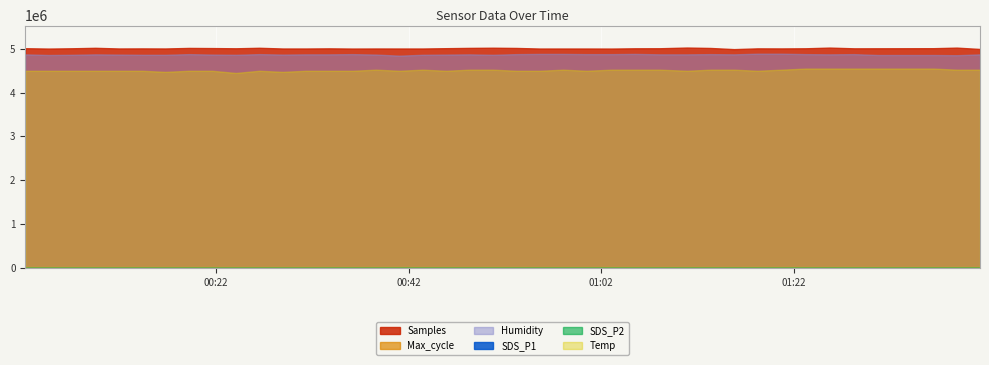

Which category has the lowest value across all series?

2021/07/11 00:02:10